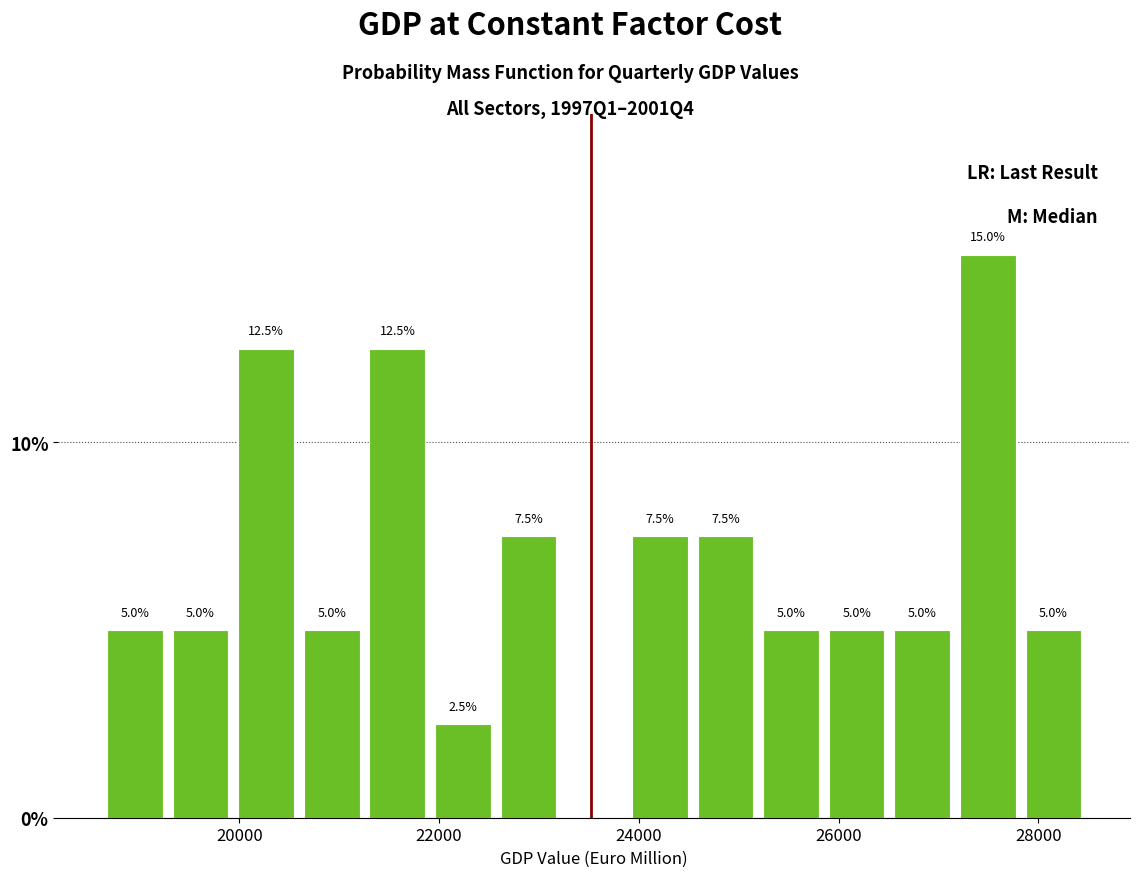

Around what value on the x-axis is the tallest bar? Give the approximate position of its centre, as read against the axis.

27400